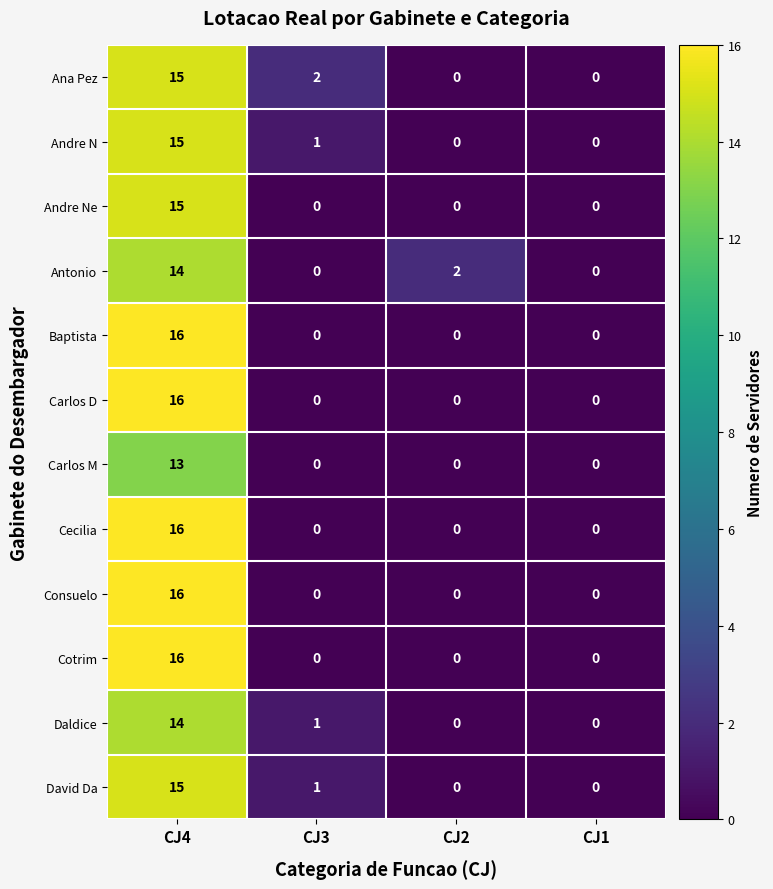

The David Da series shows 1 at CJ3. True or false?

True